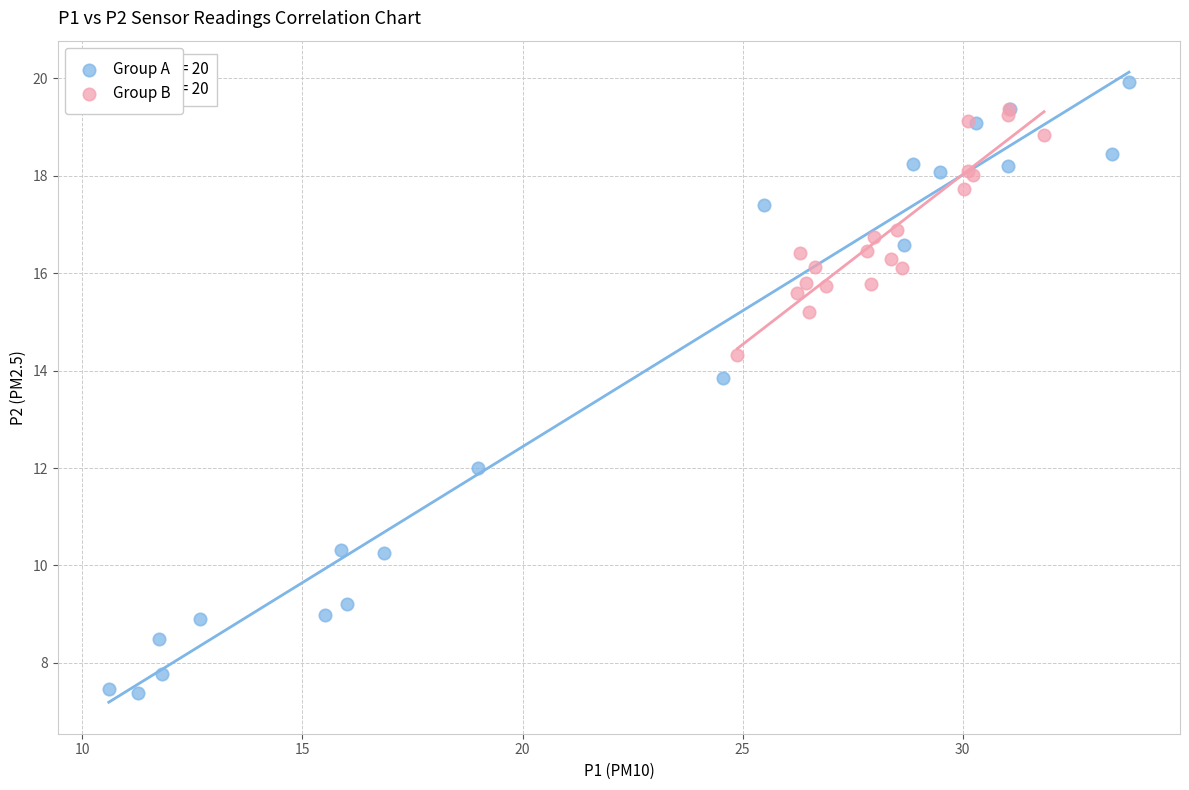

Which series has the largest Y range (max minus min)?

Group A